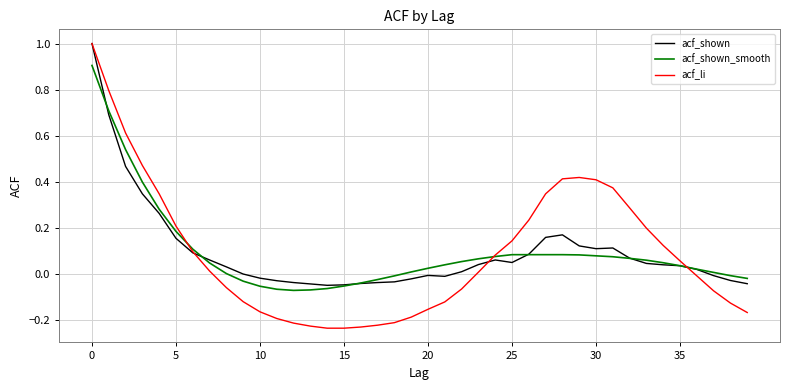

What is the label of the 10th point from the right?

30